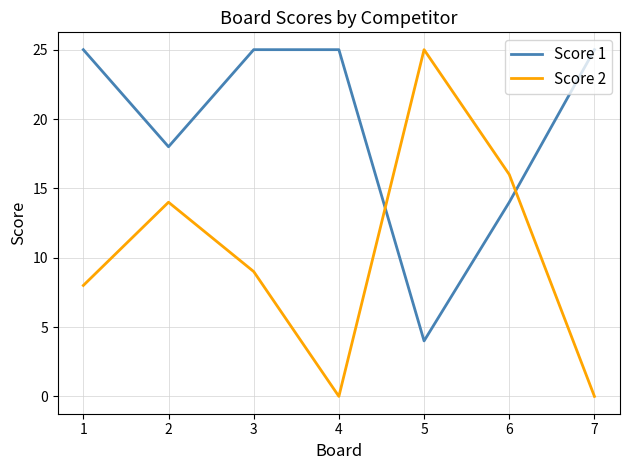

Where is the first local minimum for Score 1?

2